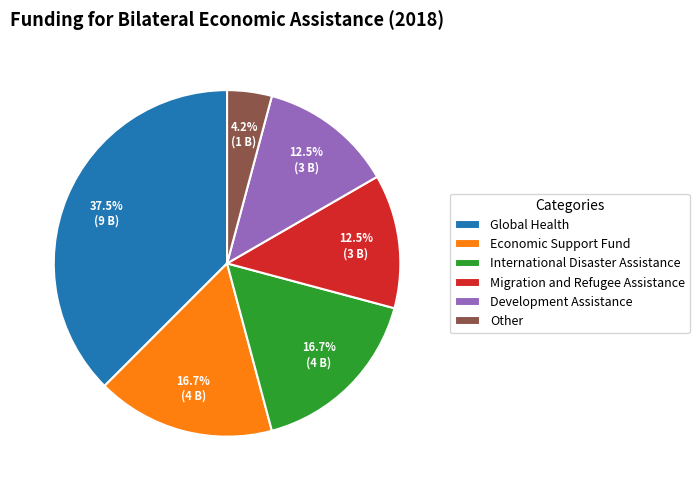

What is the largest slice in the pie chart?

Global Health